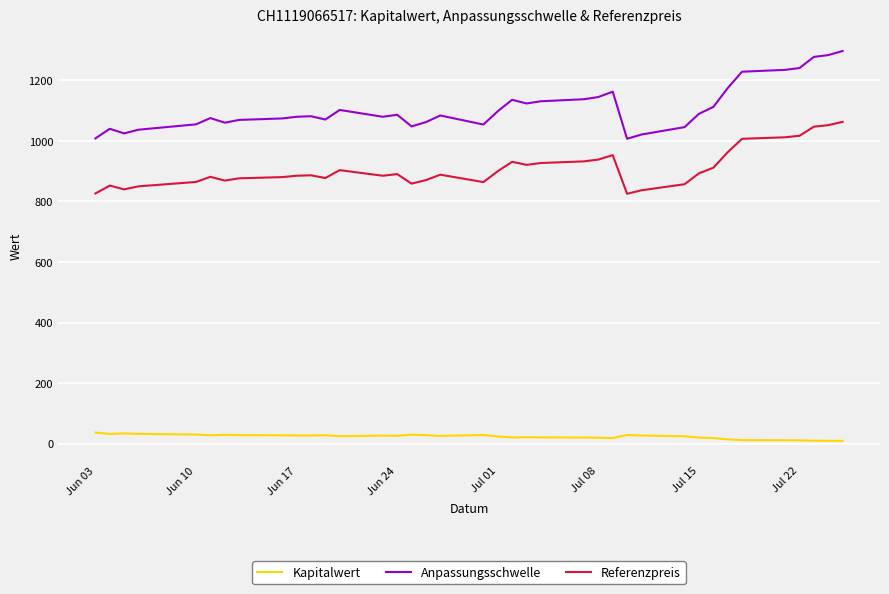

Rank the series by their maximum value, from highest to lowest.

Anpassungsschwelle, Referenzpreis, Kapitalwert